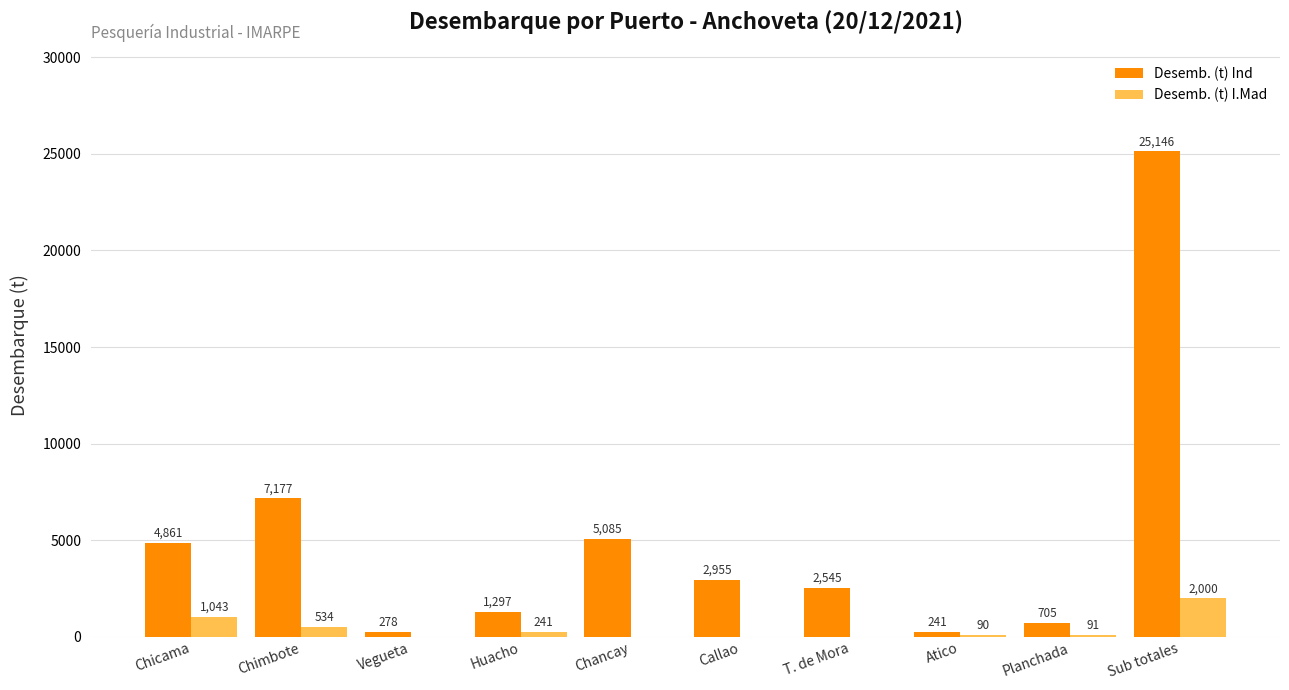

Between Vegueta and T. de Mora, which series saw the biggest shift?

Desemb. (t) Ind